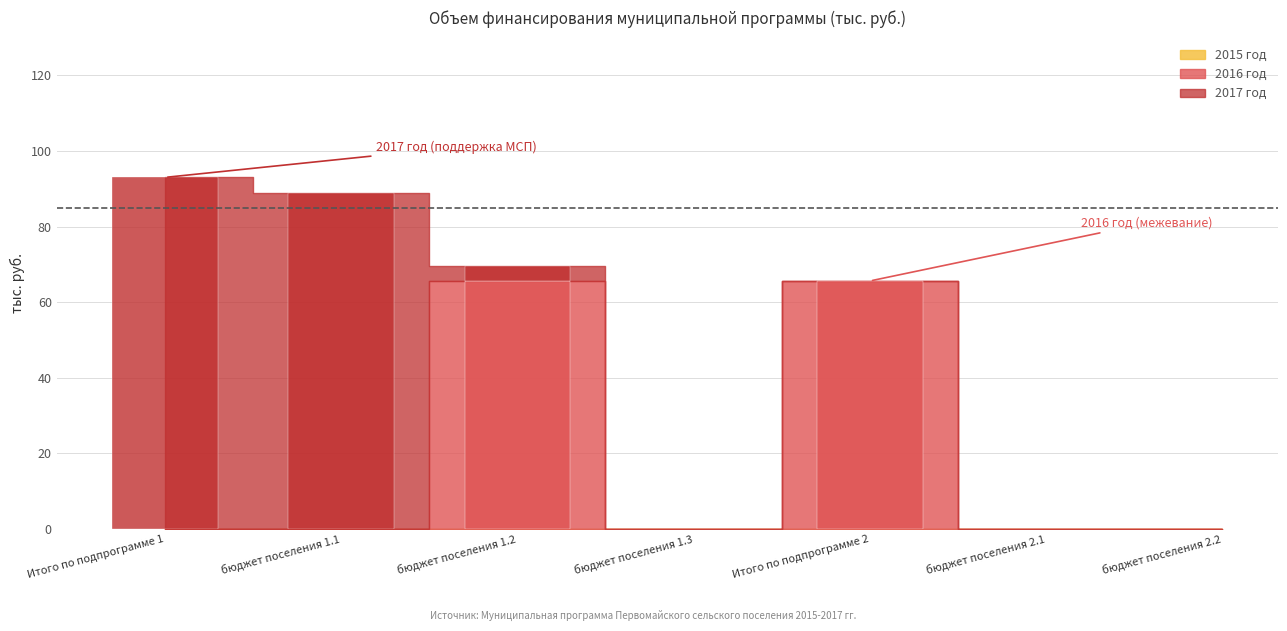

Where is 2015 год nearest to the value 0?

Итого по подпрограмме 1